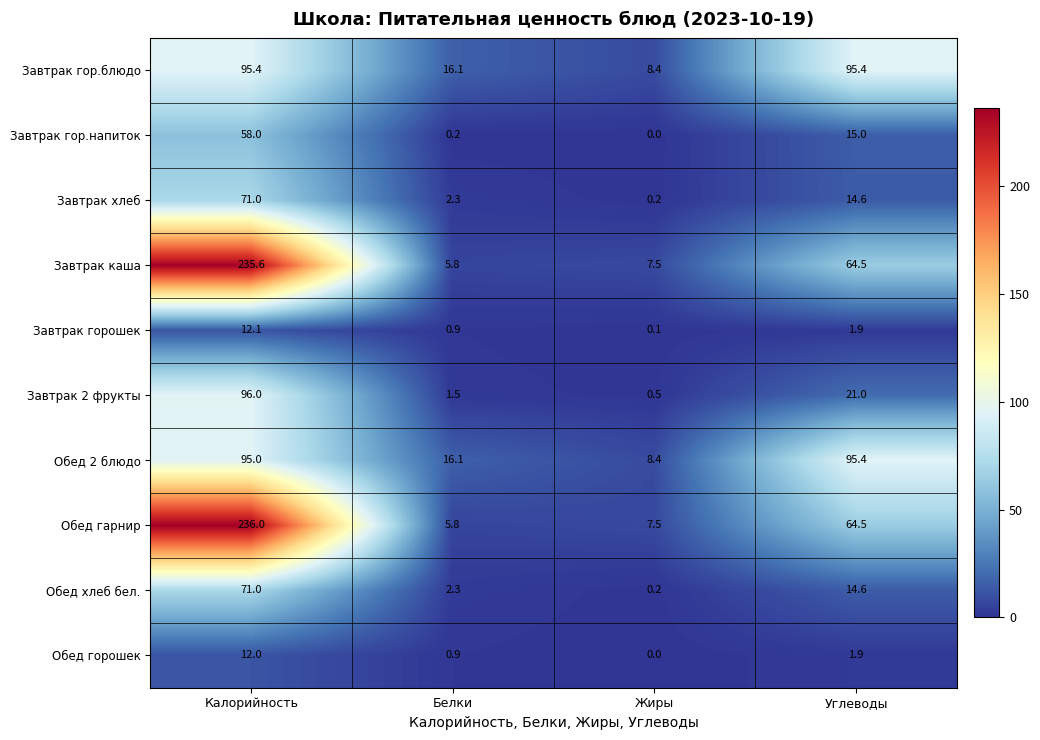

What is the difference between the maximum and minimum values in the Завтрак гор.напиток series?

58.0